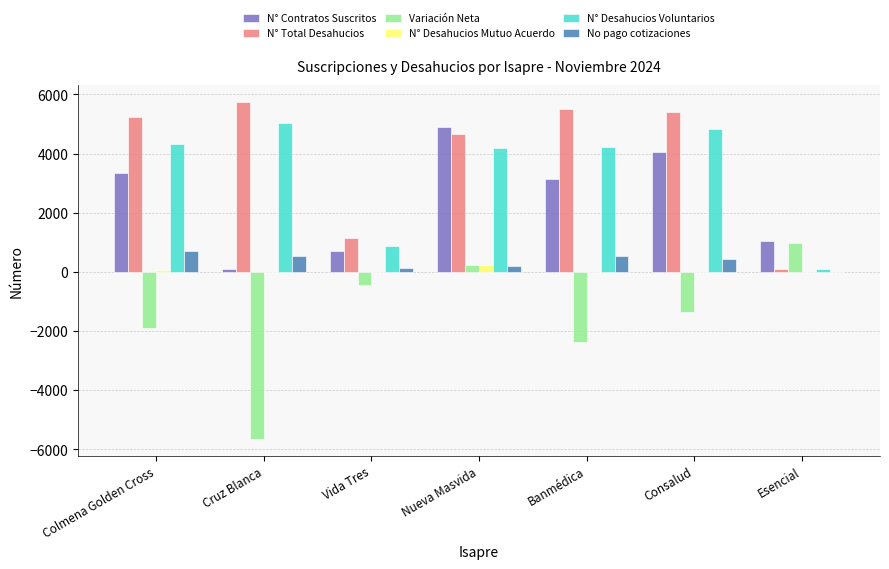

True or false: N° Total Desahucios has a value of 4658 at Nueva Masvida.

True